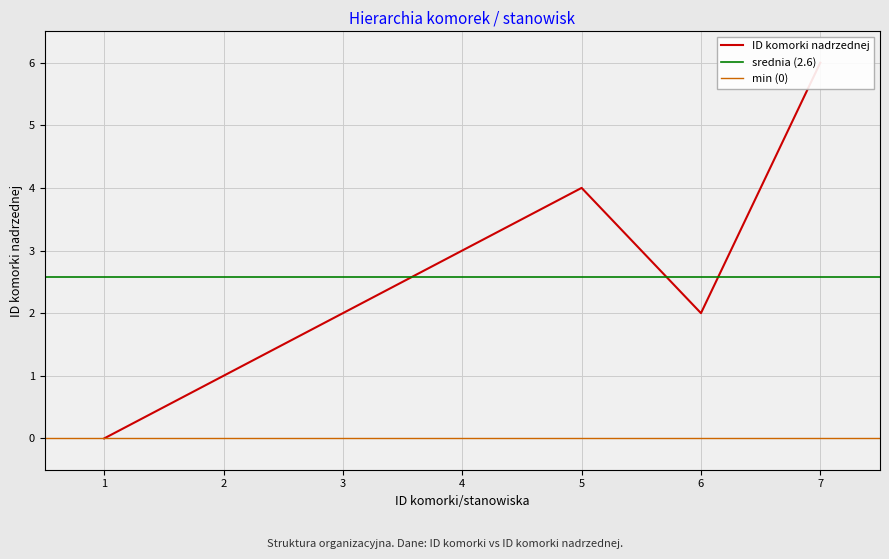

Where is the first local maximum?

5